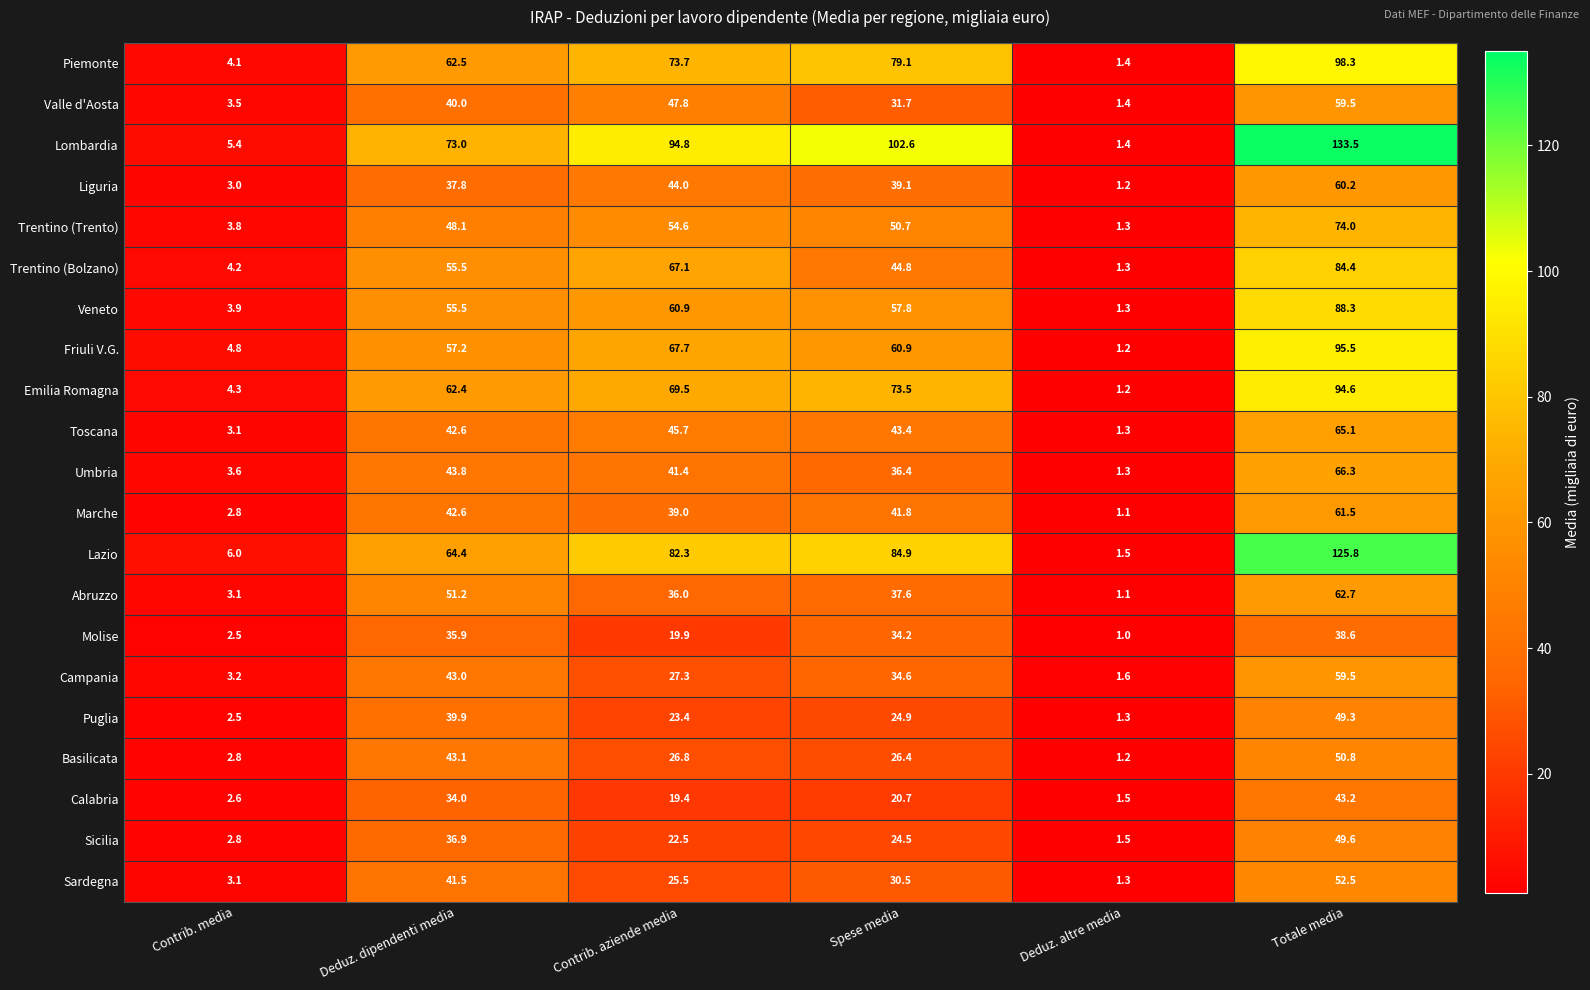

At which label is Veneto closest to 44?

Deduz. dipendenti media